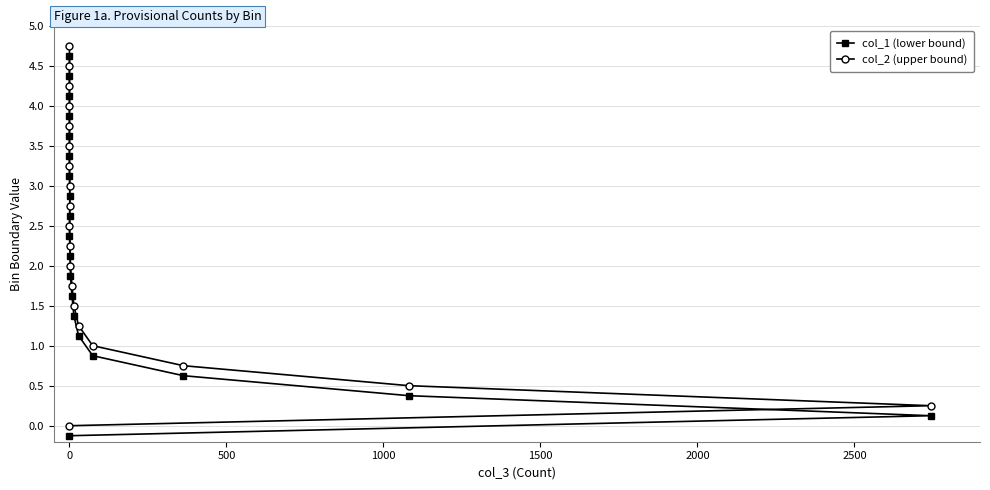

Rank the series at 1000 from highest to lowest value.

col_2 (upper bound), col_1 (lower bound)